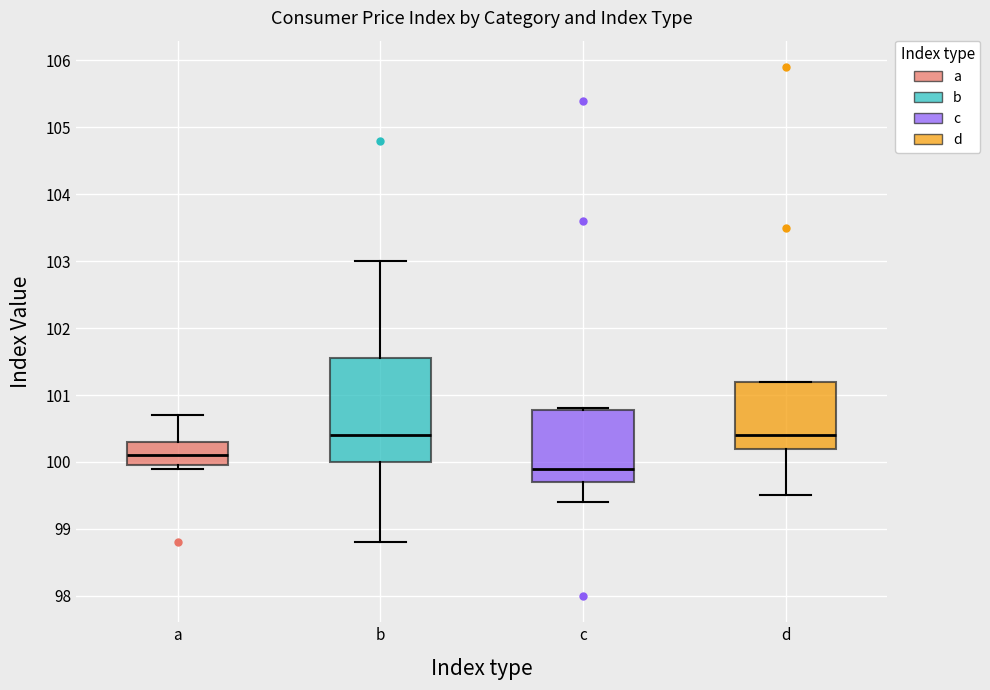

Reading left to right, read every box against the y-axis: the position of its median line, the range the box covers, and the ends of its whiskers. The values are not printed on the chart, so give them approximately, as read against the axis.

a: median 100.1, box 100.0 to 100.3, whiskers 99.9 to 100.7
b: median 100.4, box 100.0 to 101.6, whiskers 98.8 to 103.0
c: median 99.9, box 99.7 to 100.8, whiskers 99.4 to 100.8
d: median 100.4, box 100.2 to 101.2, whiskers 99.5 to 101.2